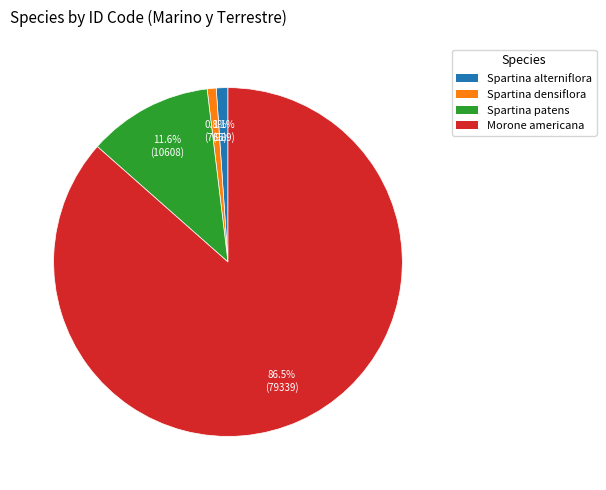

Is there any slice that represents more than half of the pie?

Yes